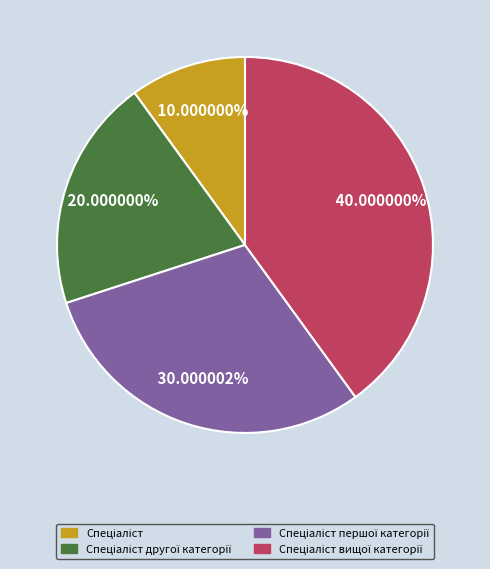

Count the number of slices in the pie.

4